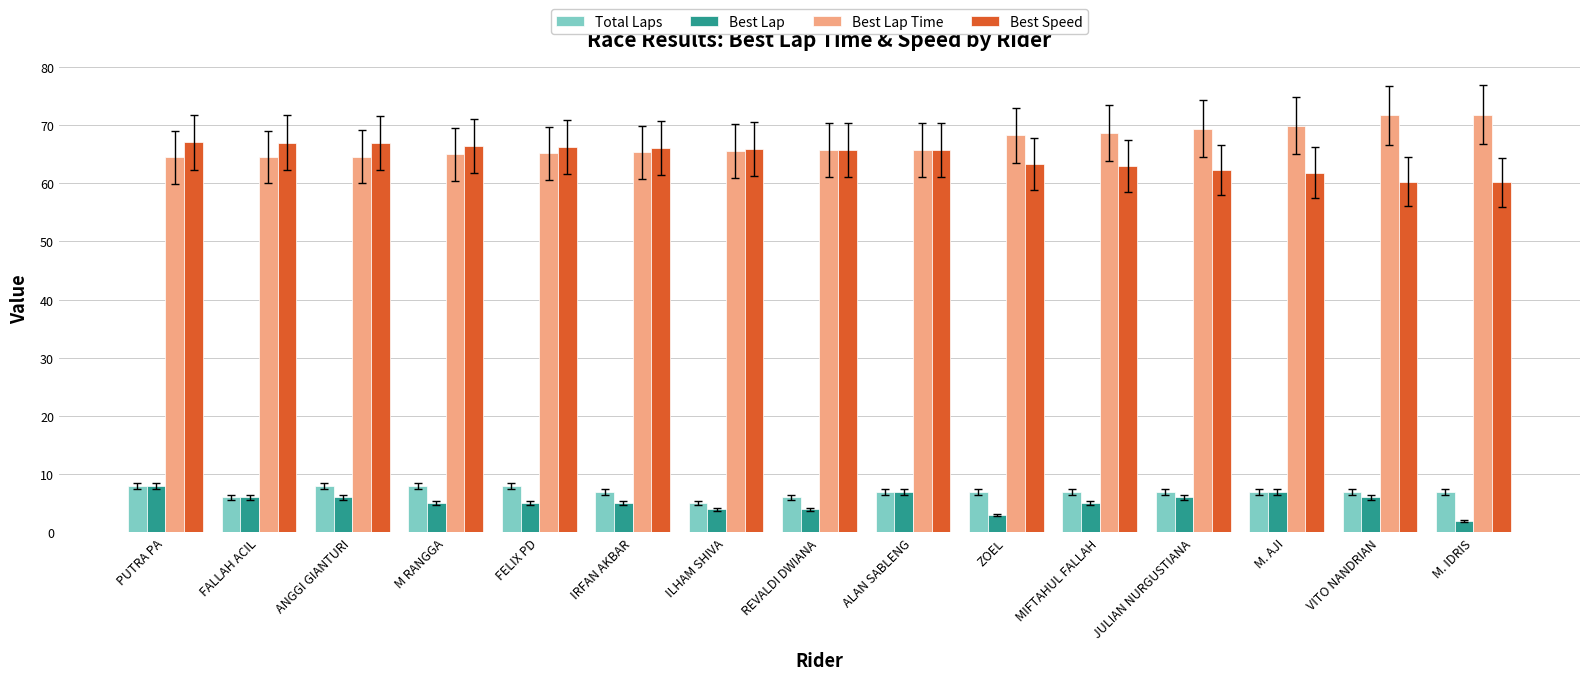

What is the average value of the Best Lap series?

5.3